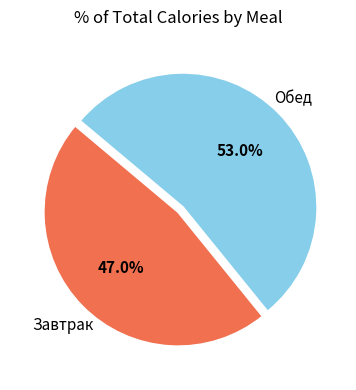

Is there a majority slice in this chart?

Yes